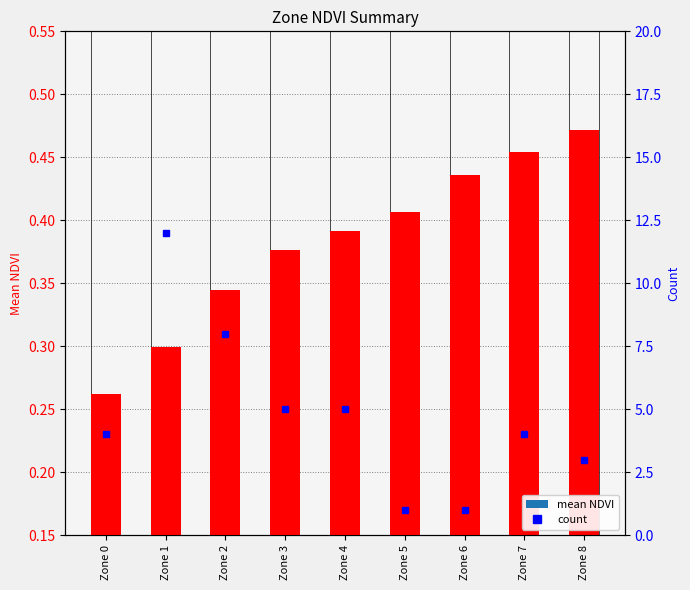

What is the approximate value of mean NDVI at Zone 0?

0.3